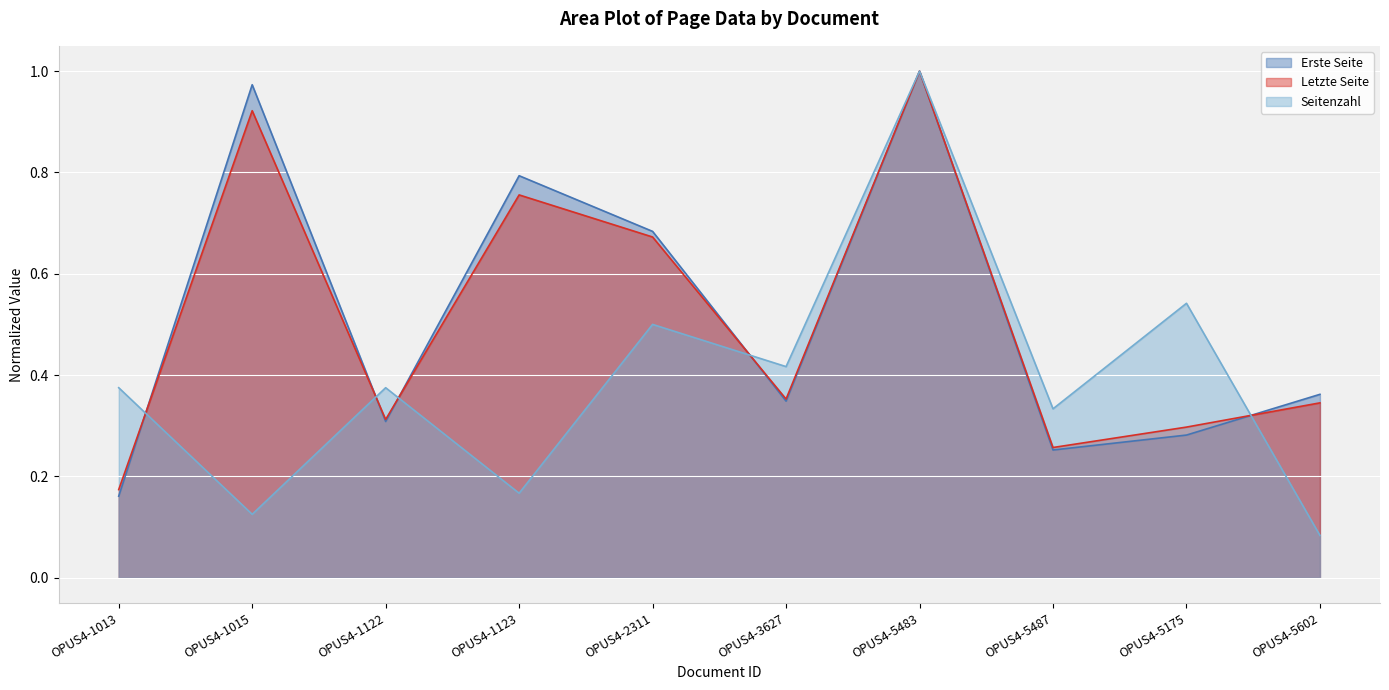

Reading right to left, what are all the values shown in this chart?

Erste Seite: OPUS4-5602=0.4	OPUS4-5175=0.3	OPUS4-5487=0.3	OPUS4-5483=1.0	OPUS4-3627=0.3	OPUS4-2311=0.7	OPUS4-1123=0.8	OPUS4-1122=0.3	OPUS4-1015=1.0	OPUS4-1013=0.2
Letzte Seite: OPUS4-5602=0.3	OPUS4-5175=0.3	OPUS4-5487=0.3	OPUS4-5483=1.0	OPUS4-3627=0.4	OPUS4-2311=0.7	OPUS4-1123=0.8	OPUS4-1122=0.3	OPUS4-1015=0.9	OPUS4-1013=0.2
Seitenzahl: OPUS4-5602=0.1	OPUS4-5175=0.5	OPUS4-5487=0.3	OPUS4-5483=1.0	OPUS4-3627=0.4	OPUS4-2311=0.5	OPUS4-1123=0.2	OPUS4-1122=0.4	OPUS4-1015=0.1	OPUS4-1013=0.4